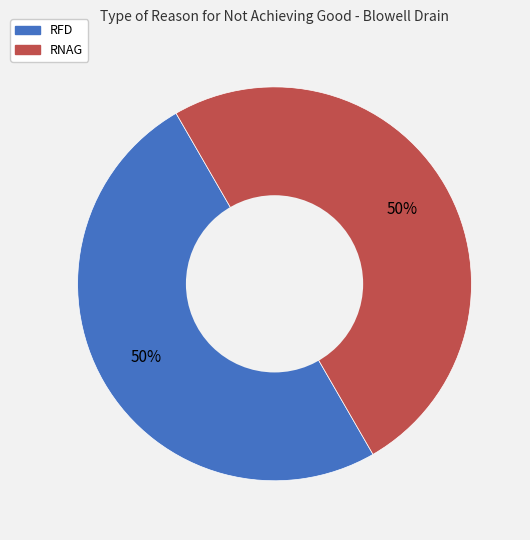

To the nearest percent, what is the combined percentage of RNAG and RFD?

100%